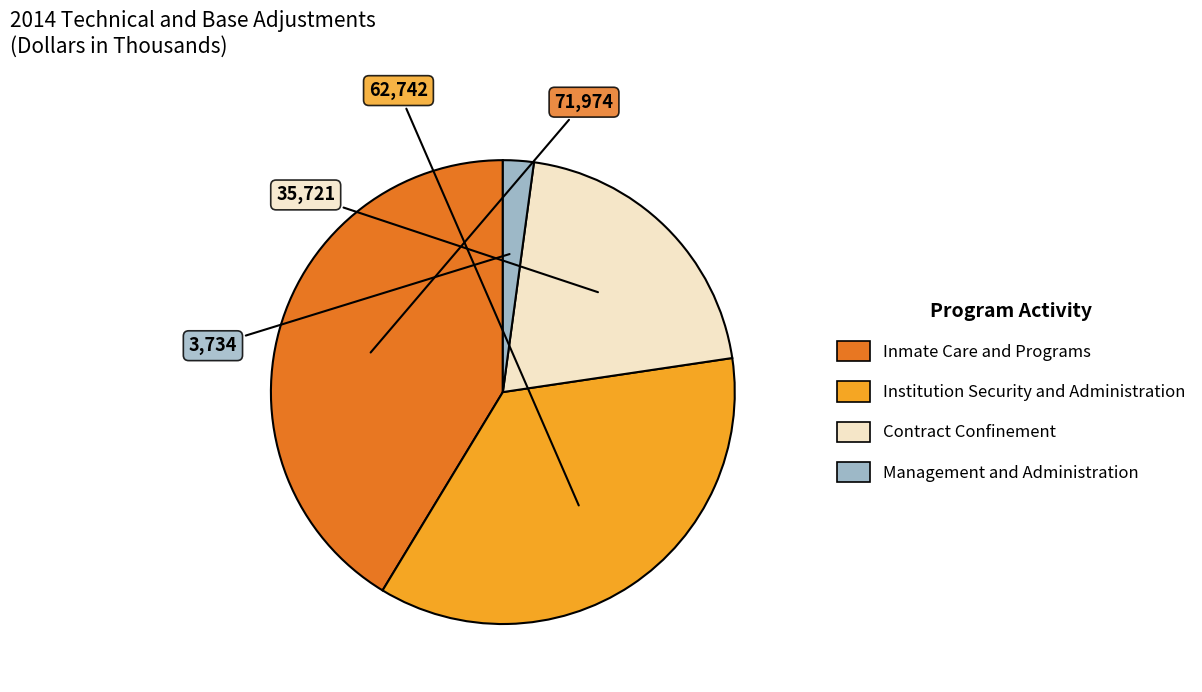

The Institution Security and Administration slice represents 29% of the pie. True or false?

False